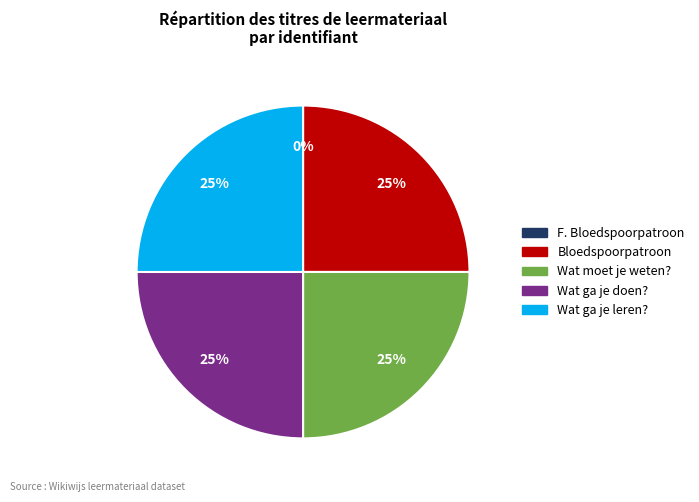

True or false: Wat ga je leren? accounts for 13% of the total.

False